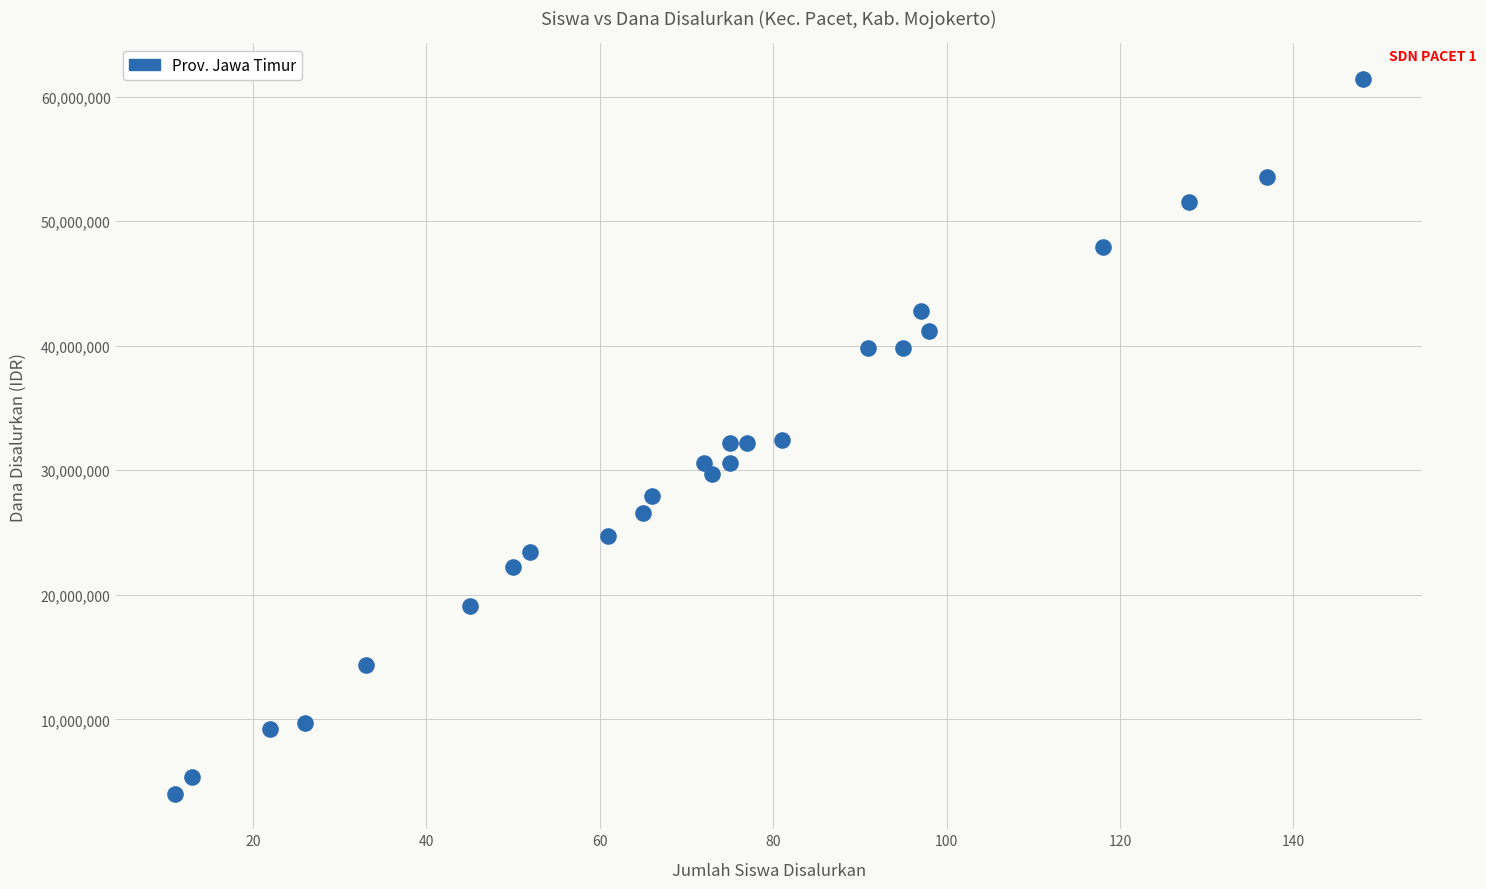

What is the range of Y values (max minus min)?

57375000